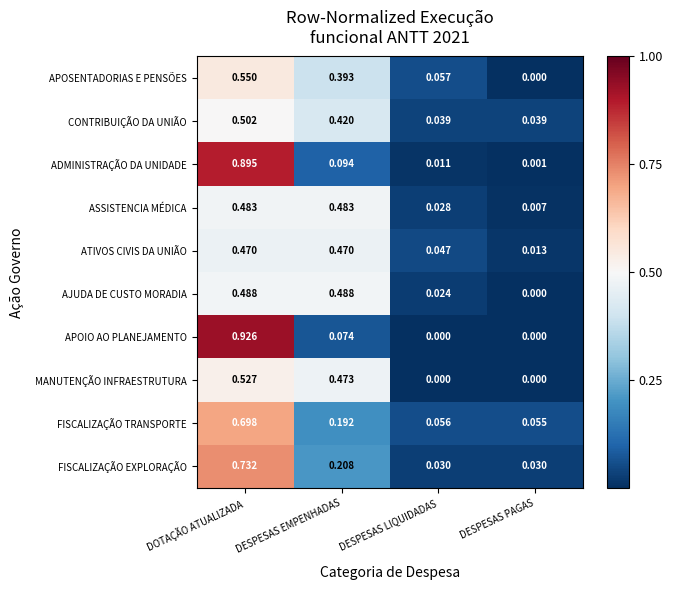

At which category is the sum across all series the highest?

DOTAÇÃO ATUALIZADA